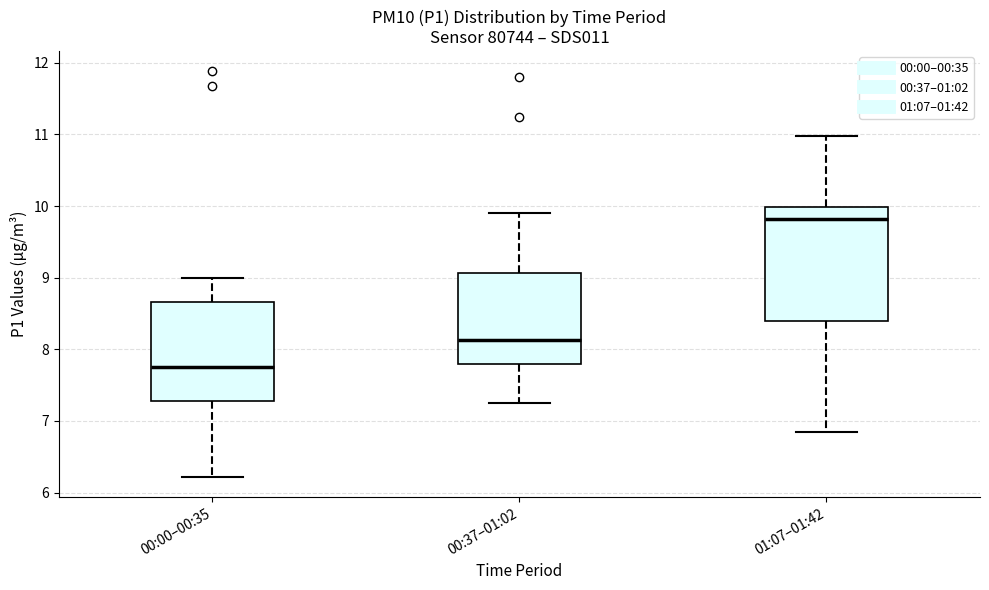

Which box is the tallest, from its lower edge to its upper edge?

01:07–01:42